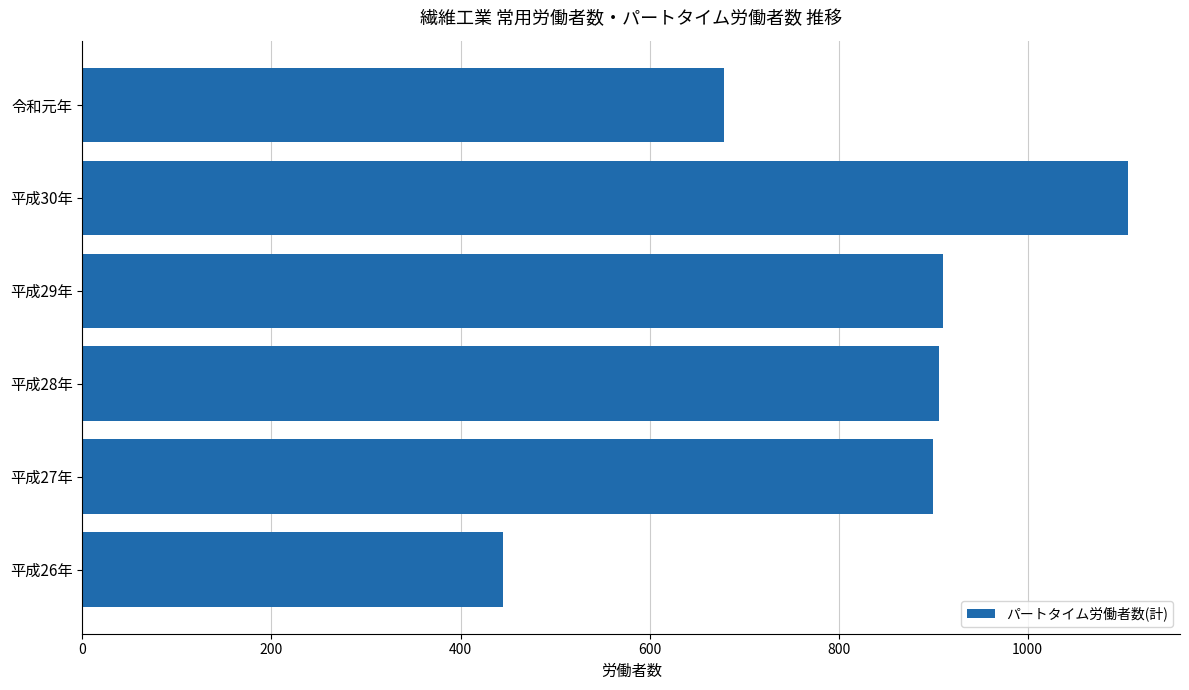

The value at 平成30年 is 1106. True or false?

True